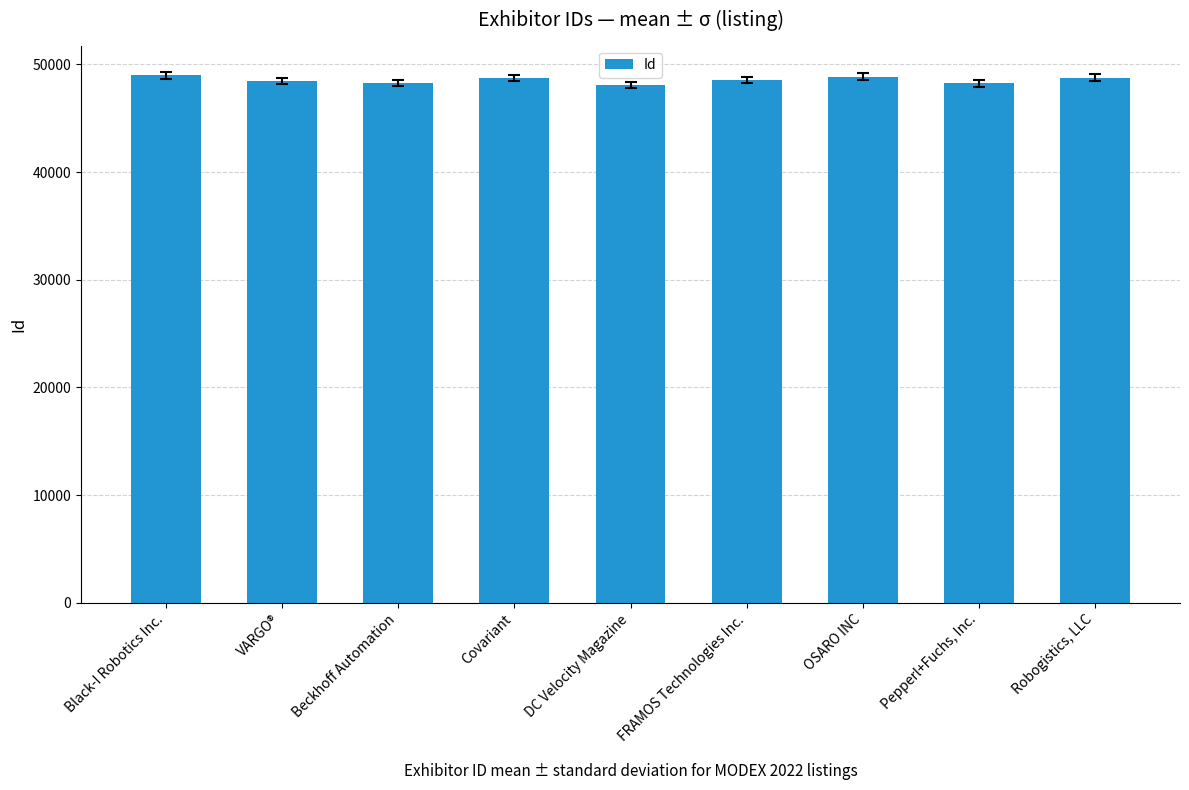

What is the ratio of the value at OSARO INC to the value at Covariant?

1.0